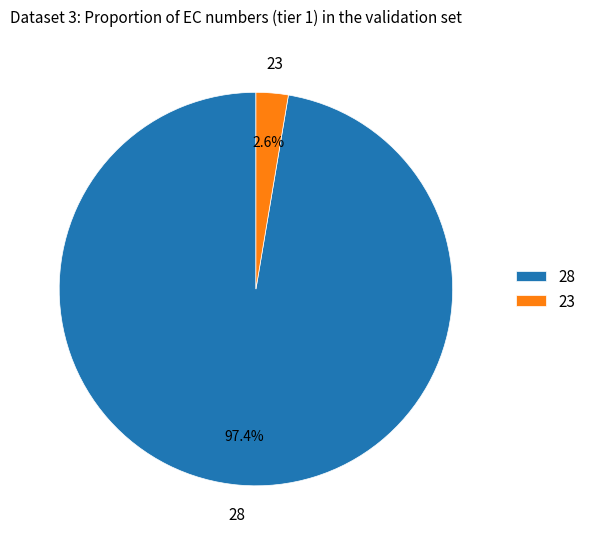

To the nearest percent, what percentage of the pie is 28?

97%